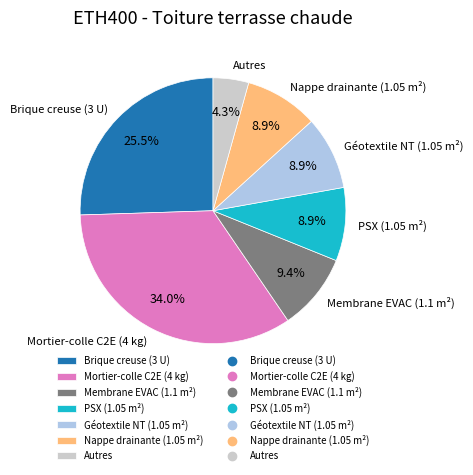

What portion of the pie excludes Mortier-colle C2E (4 kg)?

66.0%